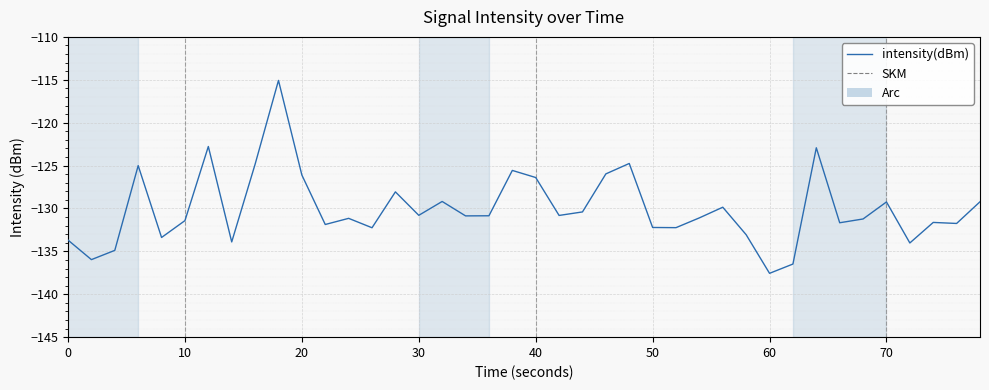

What is the minimum value shown in the chart?

-137.6